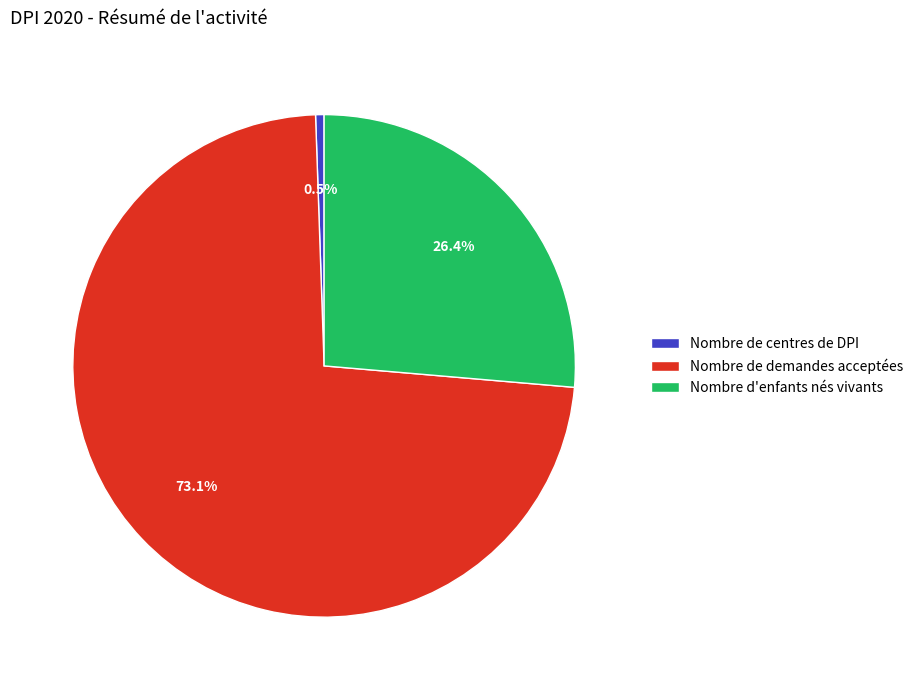

Is it true that Nombre de demandes acceptées is 65% of the pie?

False